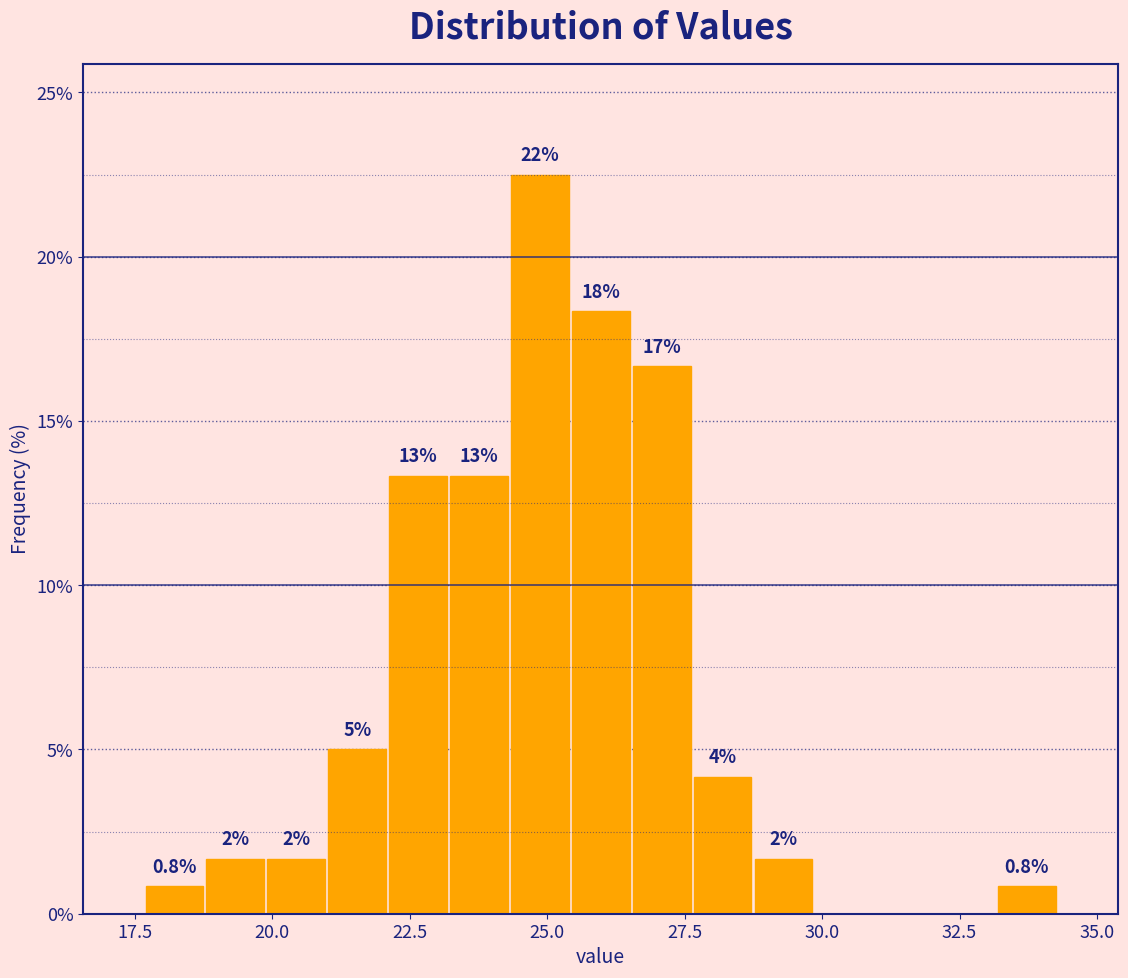

Read against the x-axis, roughly where is the centre of the tallest bar?

25.0